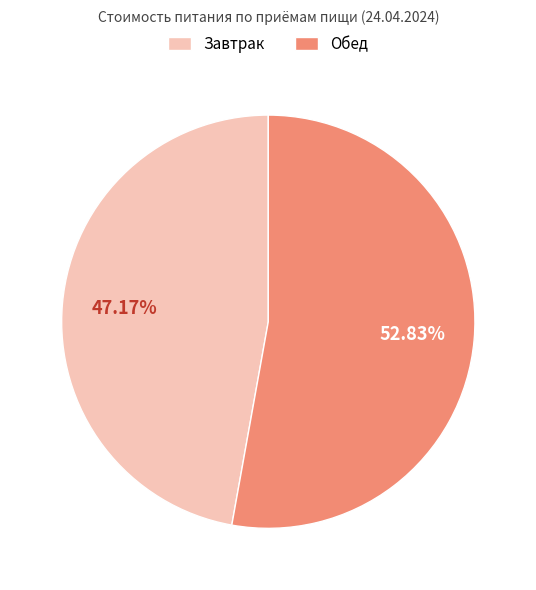

What is the total percentage of Завтрак and Обед?

100.0%